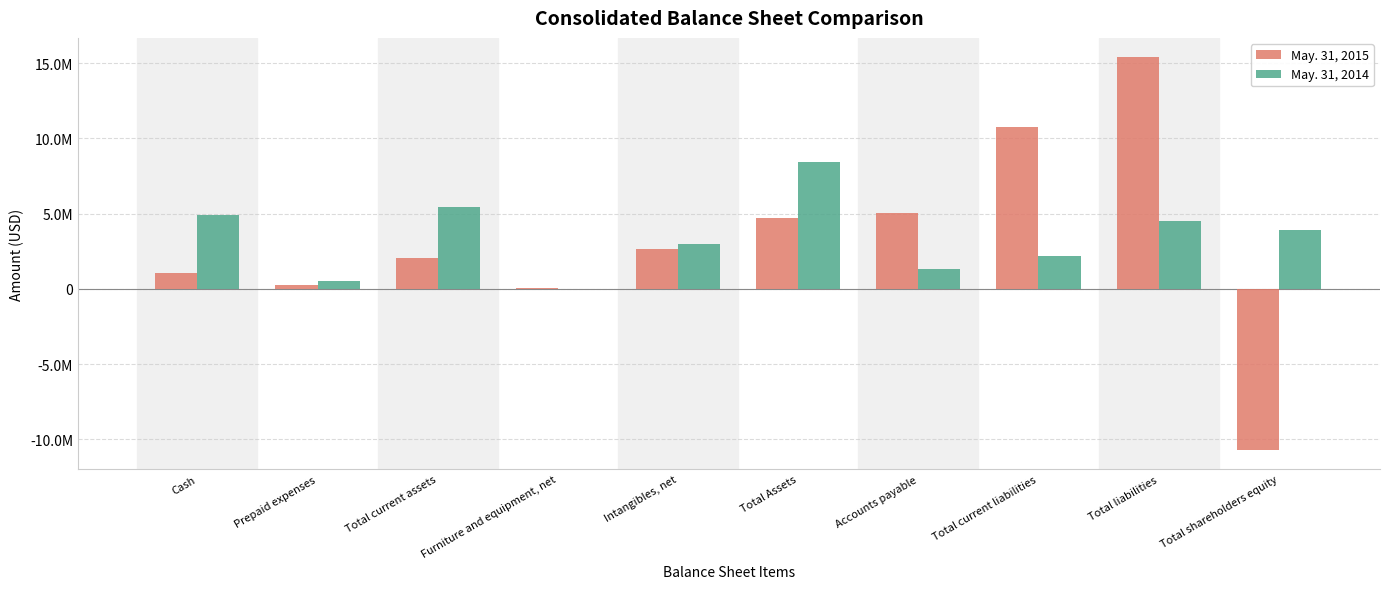

What are all the series names shown in the legend?

May. 31, 2015, May. 31, 2014